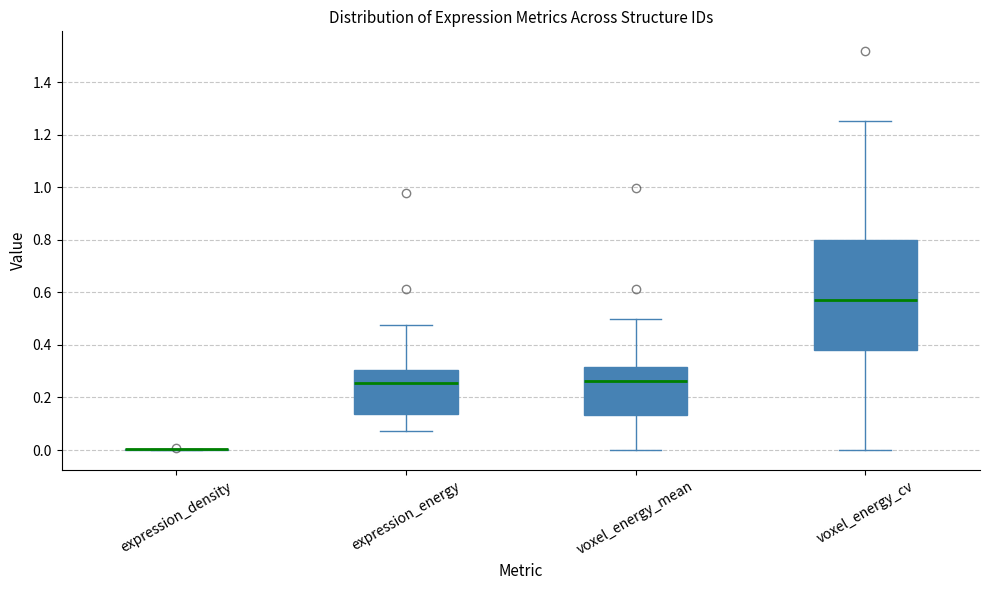

Which box is the tallest, from its lower edge to its upper edge?

voxel_energy_cv